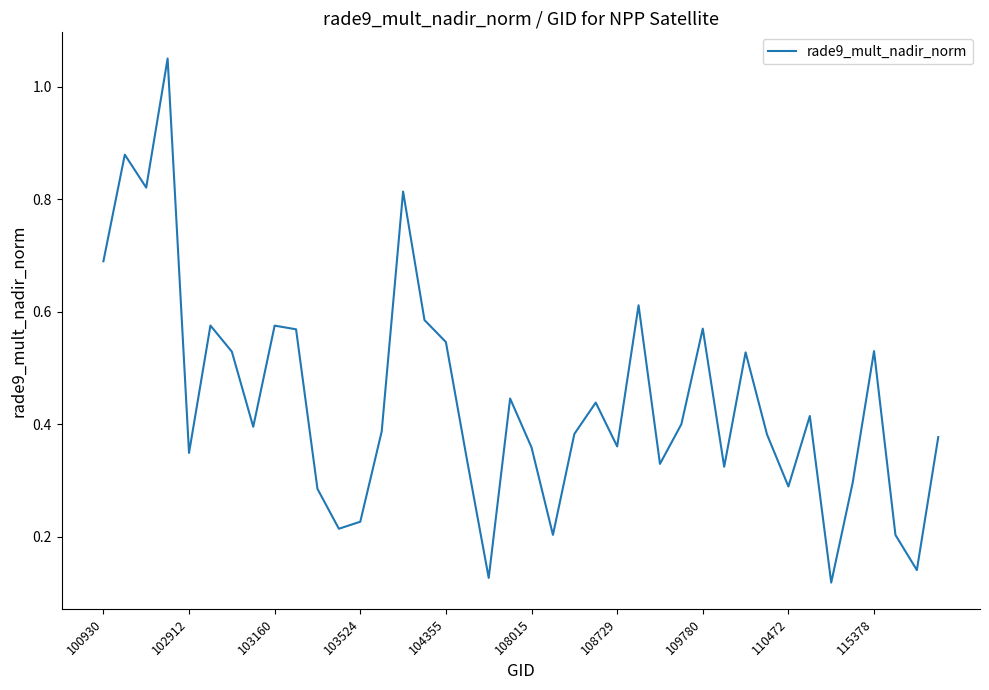

What is the difference between the maximum and minimum values?

0.9